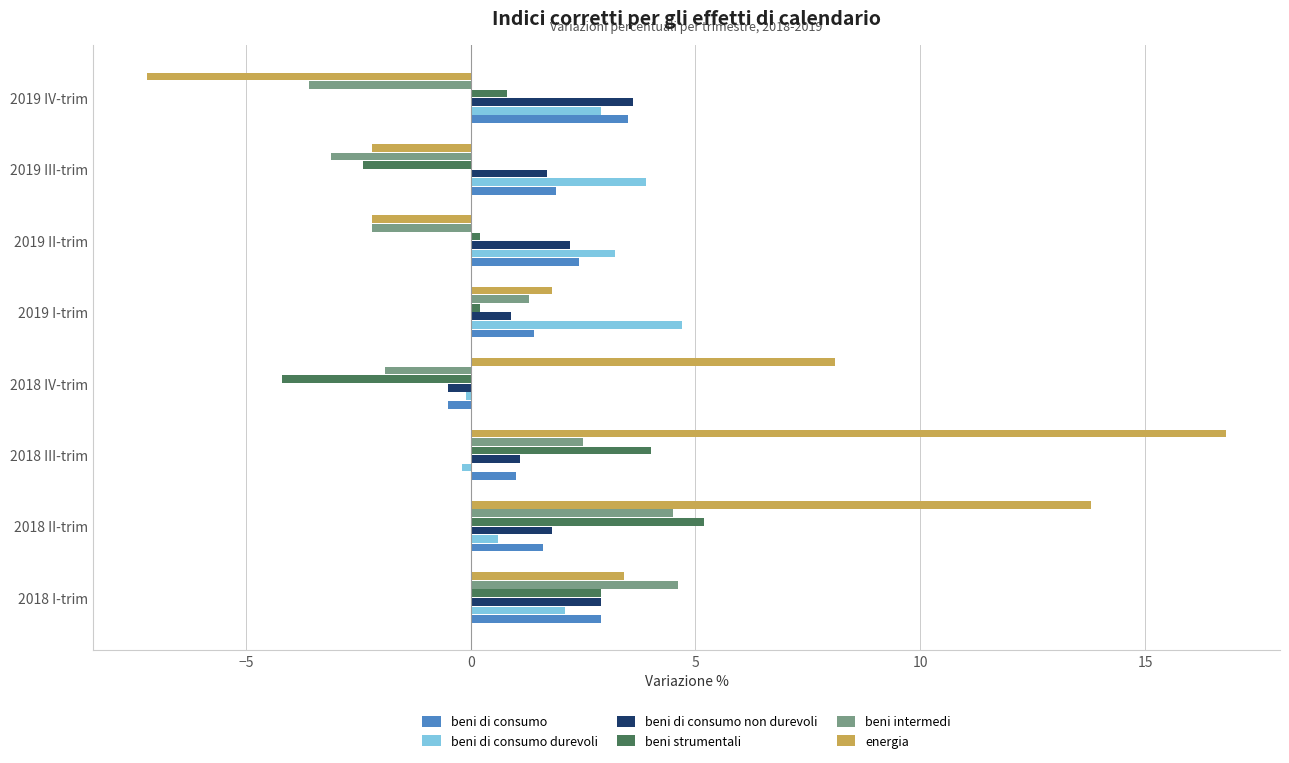

Which series has the largest total across all categories?

energia